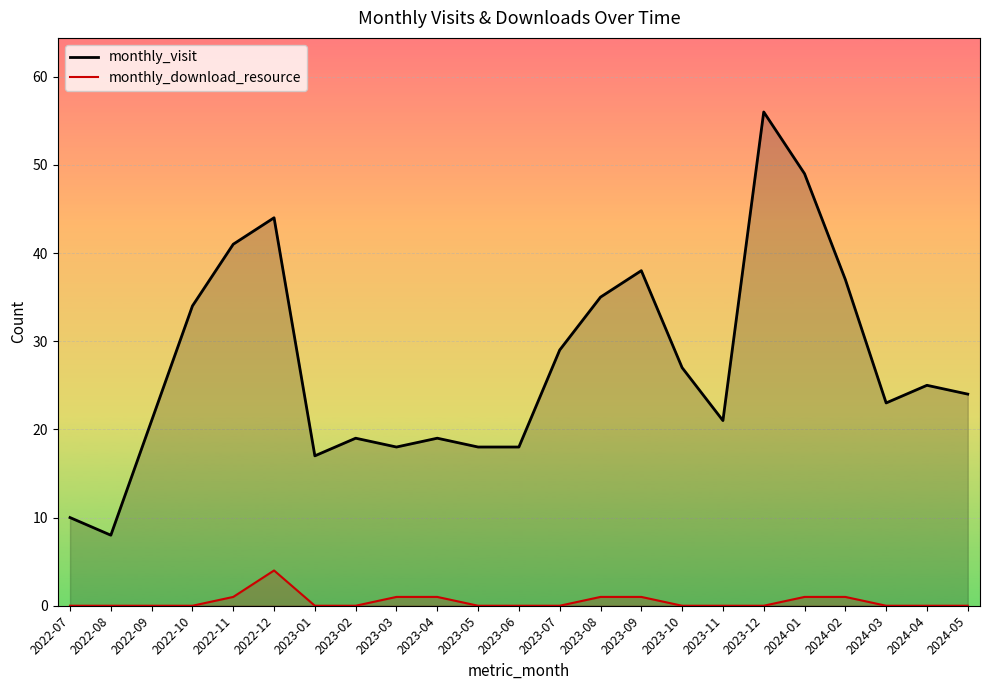

In monthly_visit, how many points are lower than both neighbors (excluding endpoints)?

5